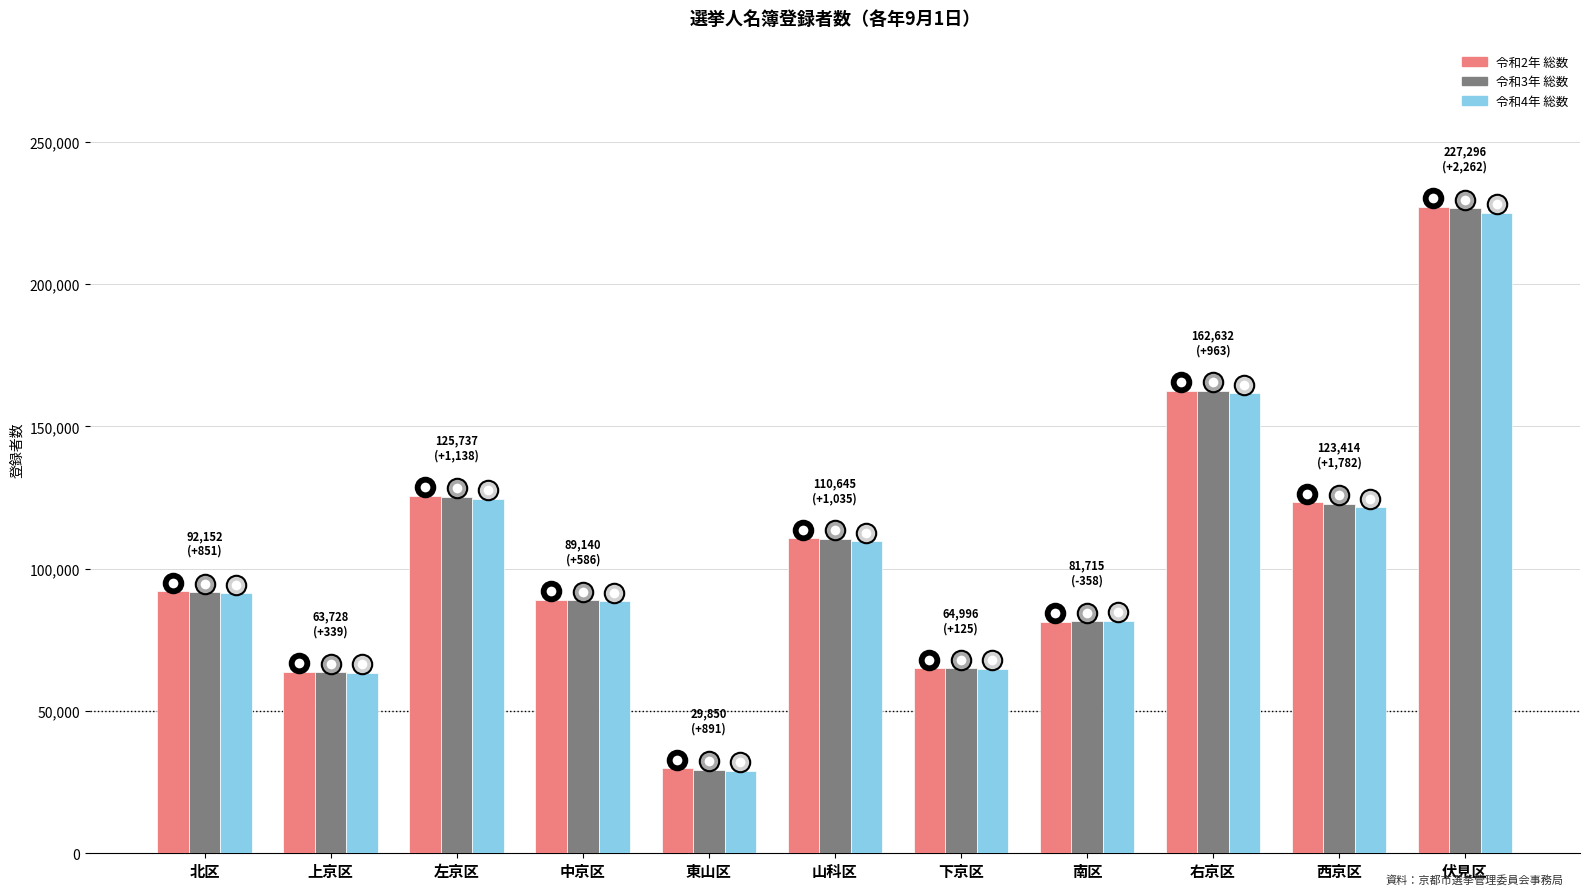

What is the spread (max minus min) of values at 東山区?

891